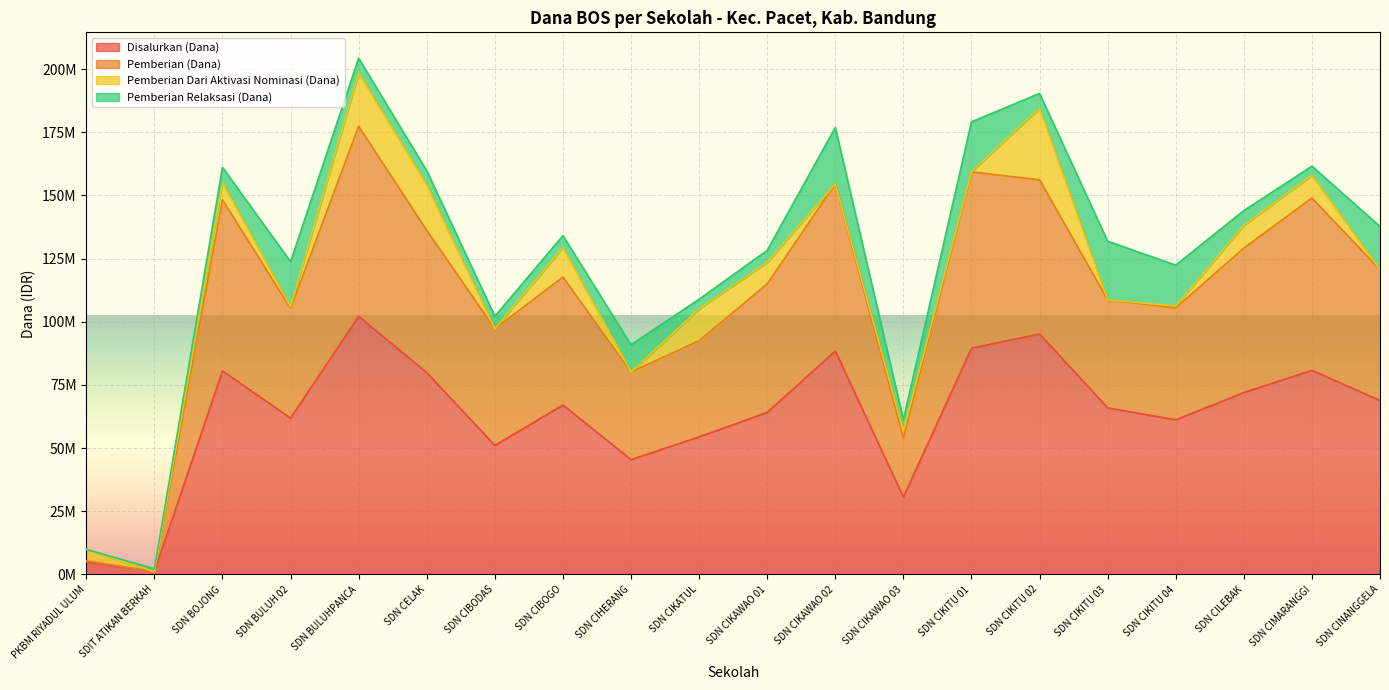

True or false: Disalurkan (Dana) and Pemberian (Dana) cross at least once.

False